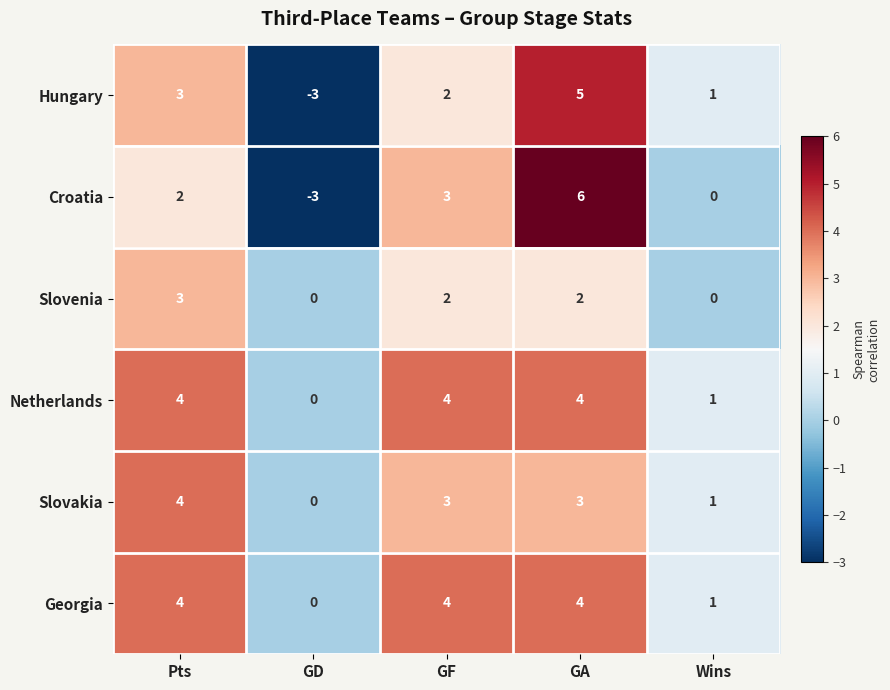

Where is Hungary nearest to the value 1?

Wins